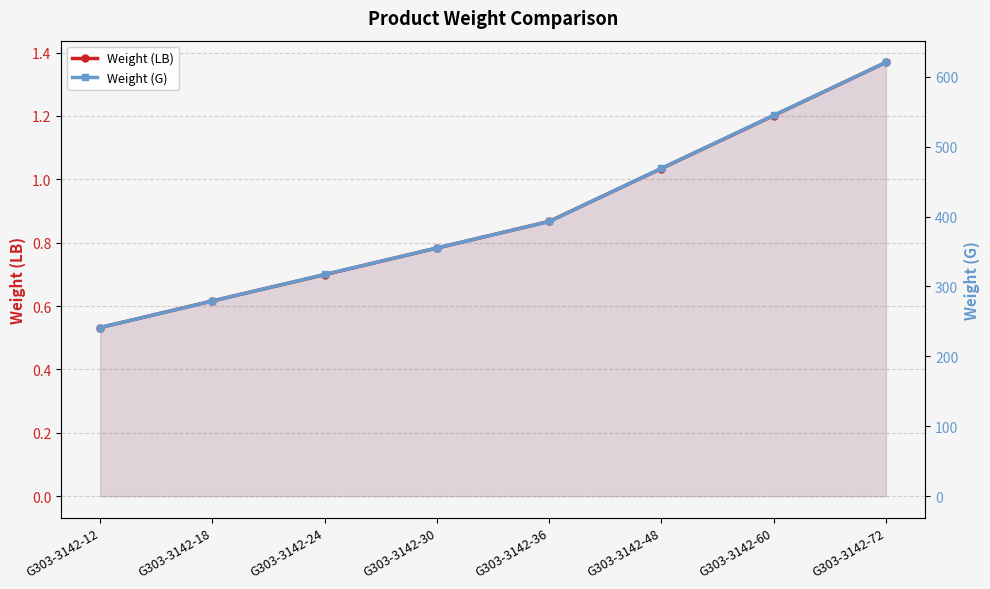

What is the maximum value for Weight (G)?

620.7